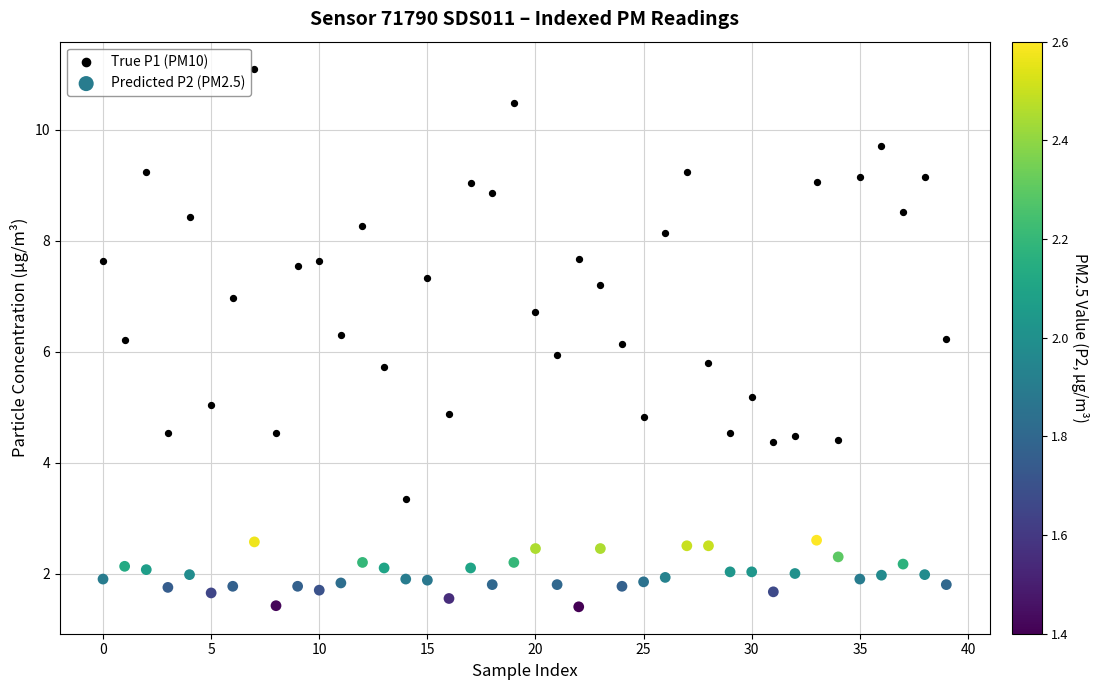

Which series reaches the maximum Y coordinate?

True P1 (PM10)